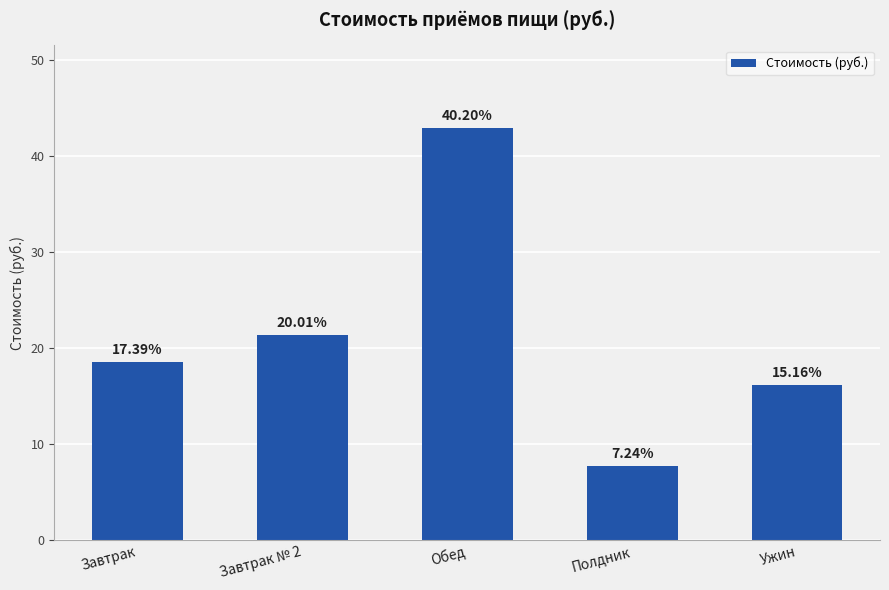

How many bars are there in total?

5